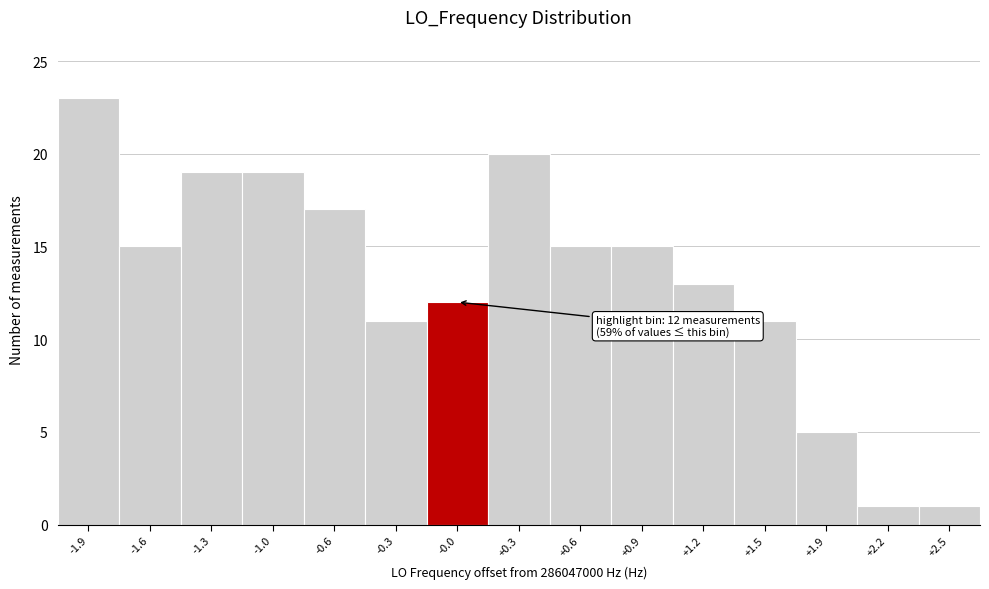

Reading left to right, extract all data points from this chart.

23	15	19	19	17	11	12	20	15	15	13	11	5	1	1